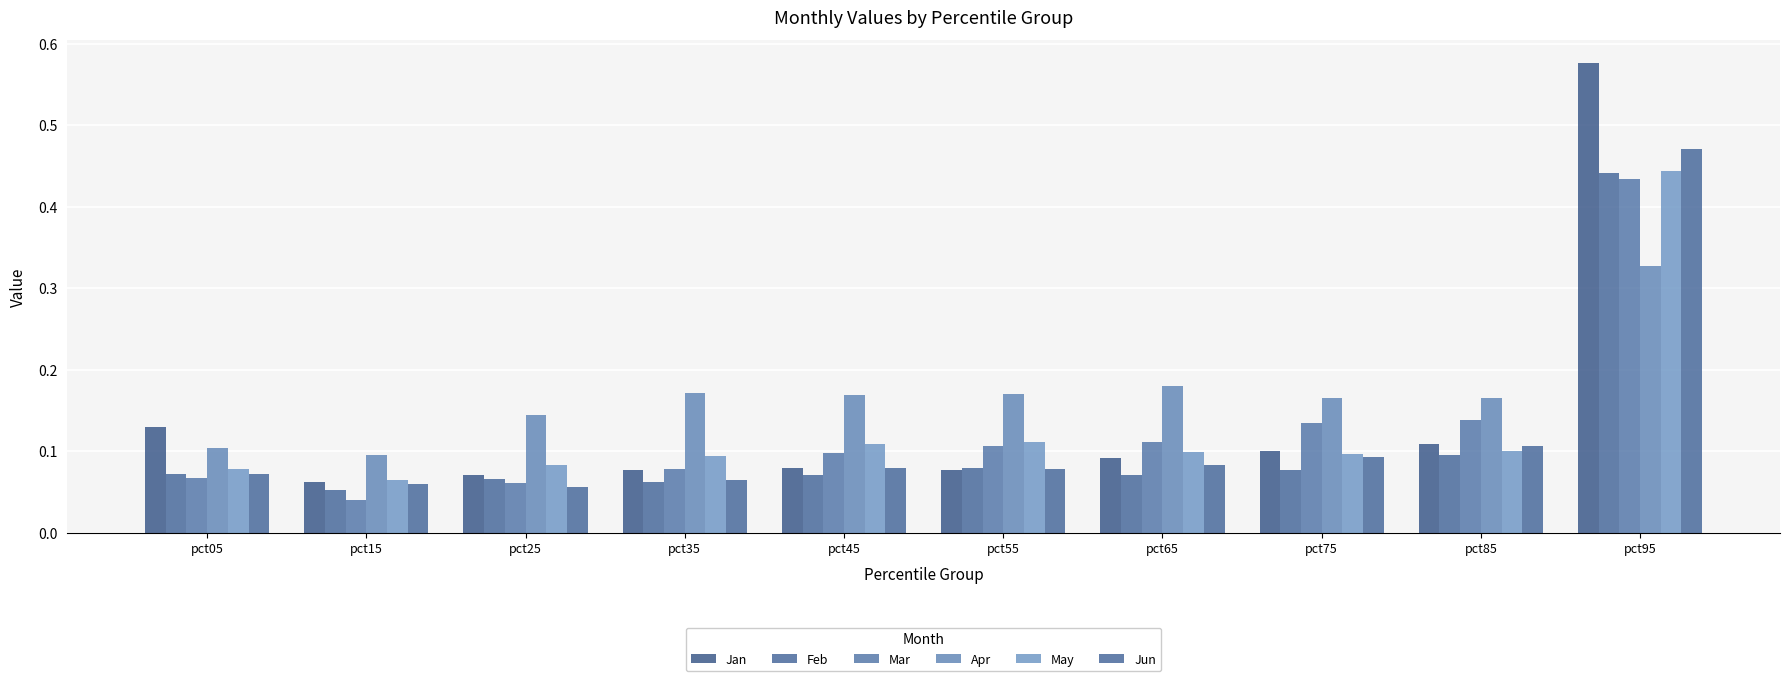

Reading right to left, what are all the values shown in this chart?

Jan: pct95=0.6	pct85=0.1	pct75=0.1	pct65=0.1	pct55=0.1	pct45=0.1	pct35=0.1	pct25=0.1	pct15=0.1	pct05=0.1
Feb: pct95=0.4	pct85=0.1	pct75=0.1	pct65=0.1	pct55=0.1	pct45=0.1	pct35=0.1	pct25=0.1	pct15=0.1	pct05=0.1
Mar: pct95=0.4	pct85=0.1	pct75=0.1	pct65=0.1	pct55=0.1	pct45=0.1	pct35=0.1	pct25=0.1	pct15=0.0	pct05=0.1
Apr: pct95=0.3	pct85=0.2	pct75=0.2	pct65=0.2	pct55=0.2	pct45=0.2	pct35=0.2	pct25=0.1	pct15=0.1	pct05=0.1
May: pct95=0.4	pct85=0.1	pct75=0.1	pct65=0.1	pct55=0.1	pct45=0.1	pct35=0.1	pct25=0.1	pct15=0.1	pct05=0.1
Jun: pct95=0.5	pct85=0.1	pct75=0.1	pct65=0.1	pct55=0.1	pct45=0.1	pct35=0.1	pct25=0.1	pct15=0.1	pct05=0.1